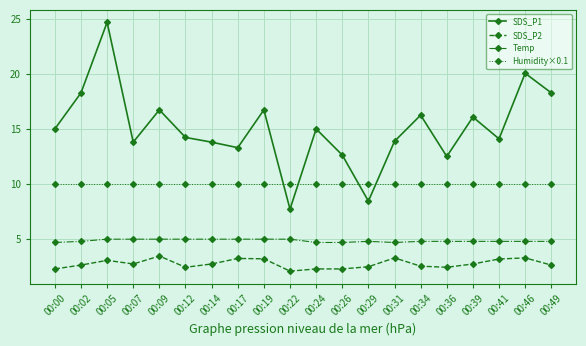

At how many categories does at least one series exceed 12?

18